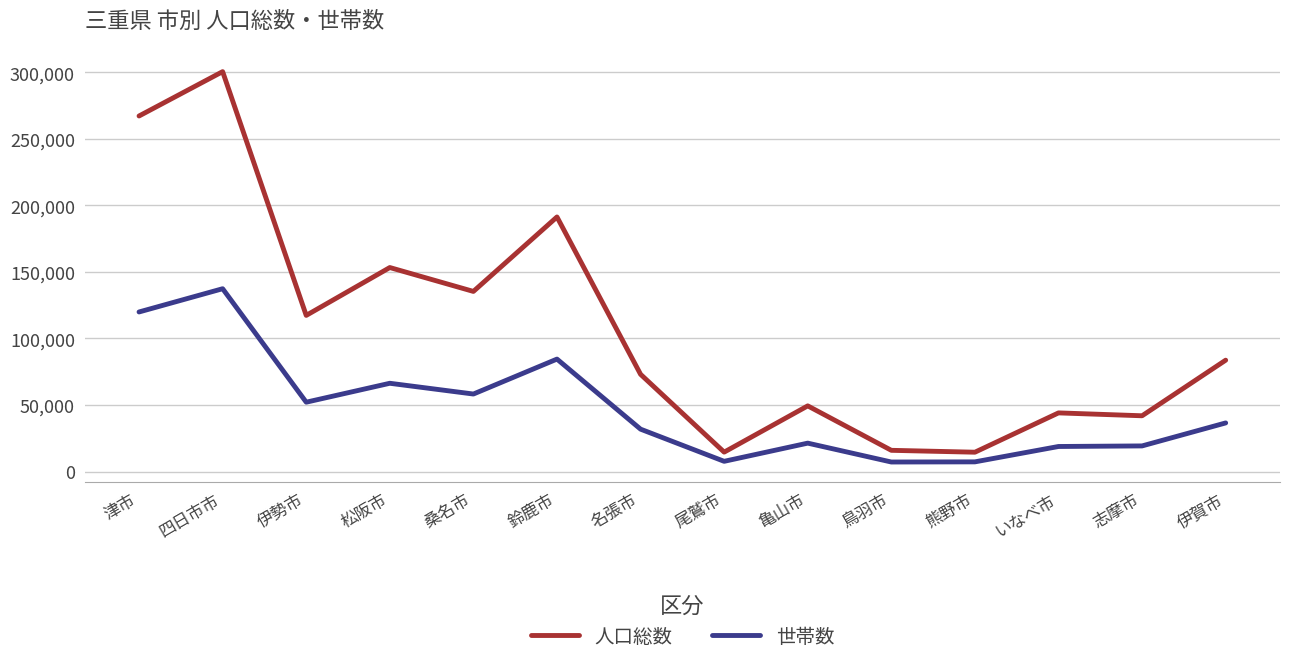

At which category is the sum across all series the highest?

四日市市